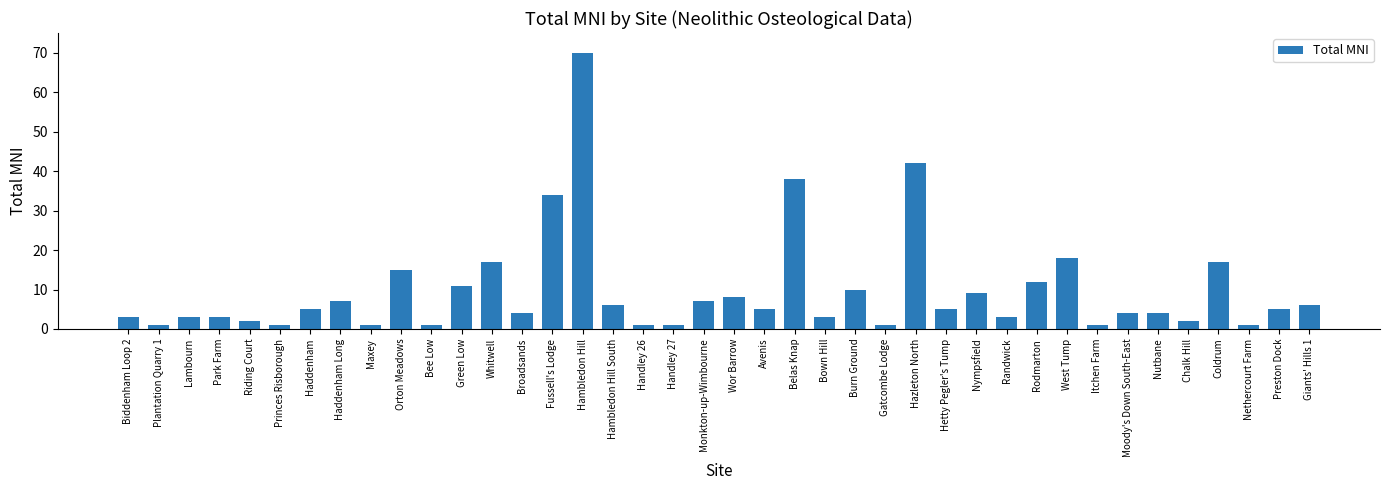

Reading left to right, transcribe all the data shown in this chart.

Biddenham Loop 2=3	Plantation Quarry 1=1	Lambourn=3	Park Farm=3	Riding Court=2	Princes Risborough=1	Haddenham=5	Haddenham Long=7	Maxey=1	Orton Meadows=15	Bee Low=1	Green Low=11	Whitwell=17	Broadsands=4	Fussell's Lodge=34	Hambledon Hill=70	Hambledon Hill South=6	Handley 26=1	Handley 27=1	Monkton-up-Wimbourne=7	Wor Barrow=8	Avenis=5	Belas Knap=38	Bown Hill=3	Burn Ground=10	Gatcombe Lodge=1	Hazleton North=42	Hetty Pegler's Tump=5	Nympsfield=9	Randwick=3	Rodmarton=12	West Tump=18	Itchen Farm=1	Moody's Down South-East=4	Nutbane=4	Chalk Hill=2	Coldrum=17	Nethercourt Farm=1	Preston Dock=5	Giants' Hills 1=6